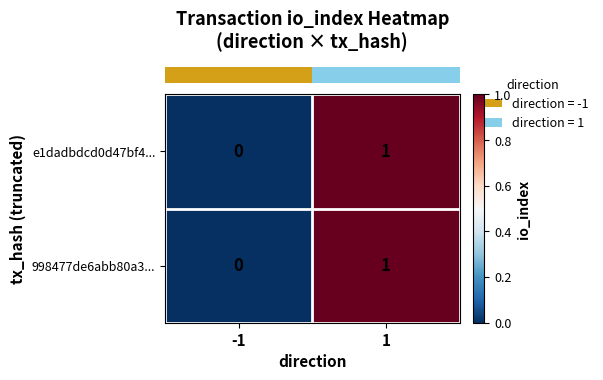

Is the value of e1dadbdcd0d47bf4... at -1 greater than the value of 998477de6abb80a3... at 1?

No